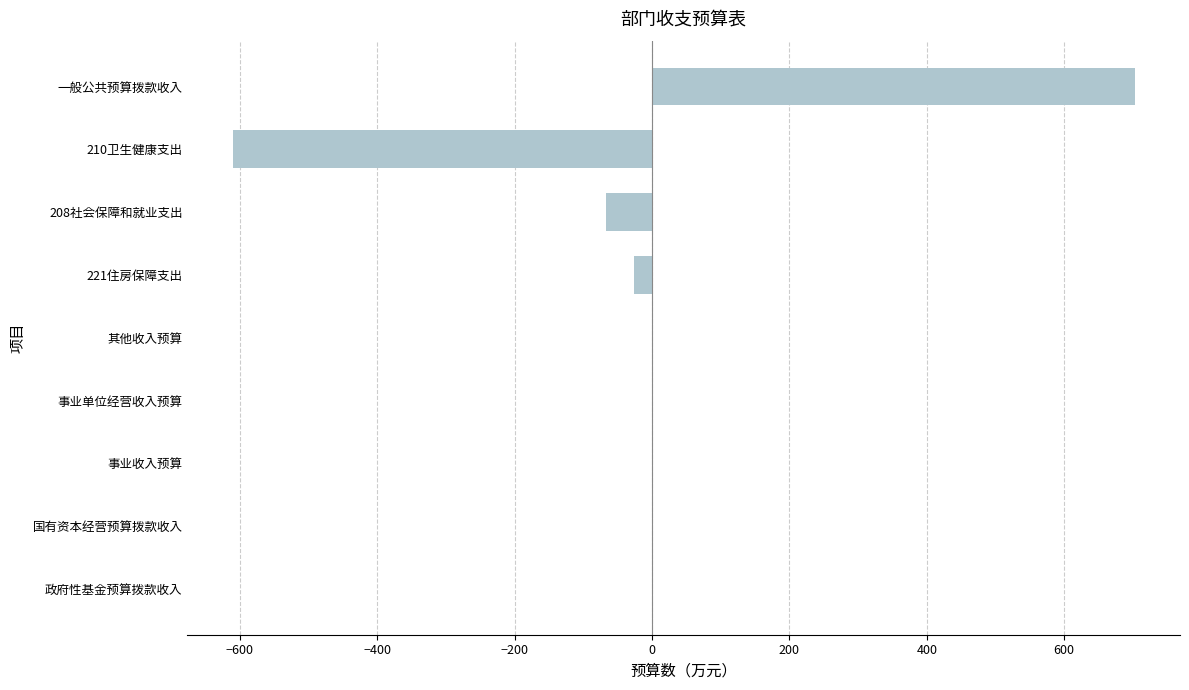

Read the value at 一般公共预算拨款收入.

702.8